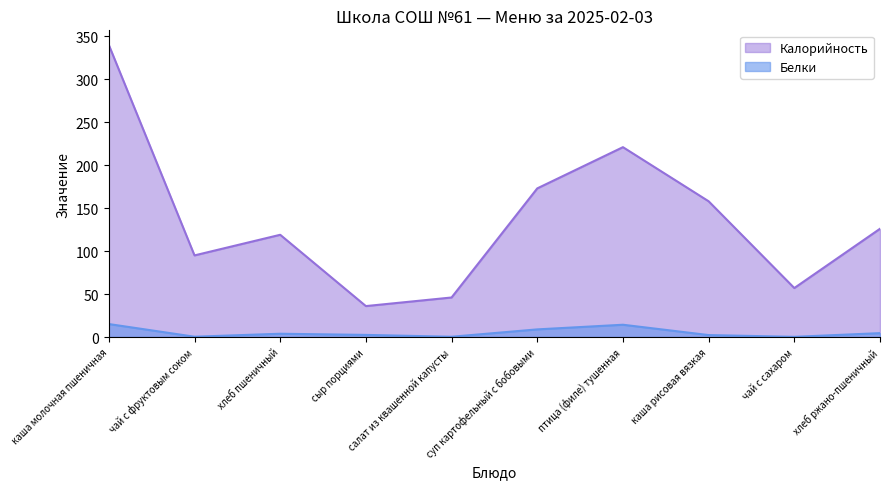

What is the label of the 10th point from the right?

каша молочная пшеничная